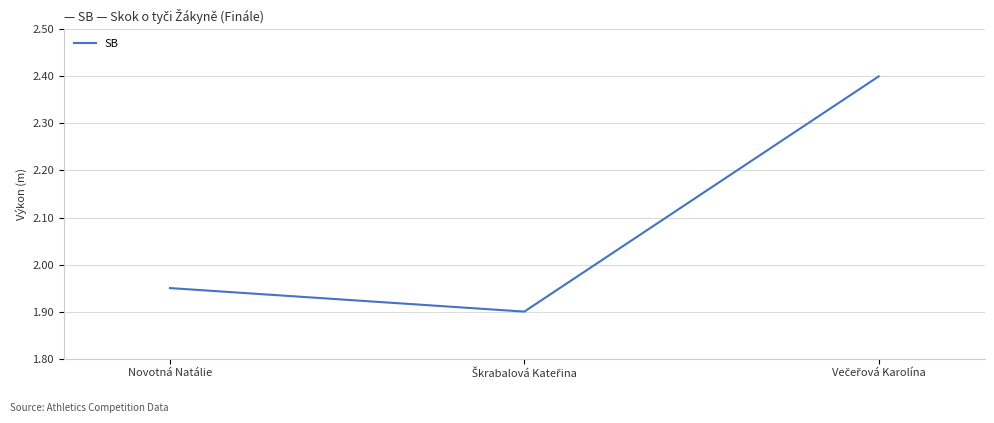

Where is the data nearest to the value 2?

Novotná Natálie